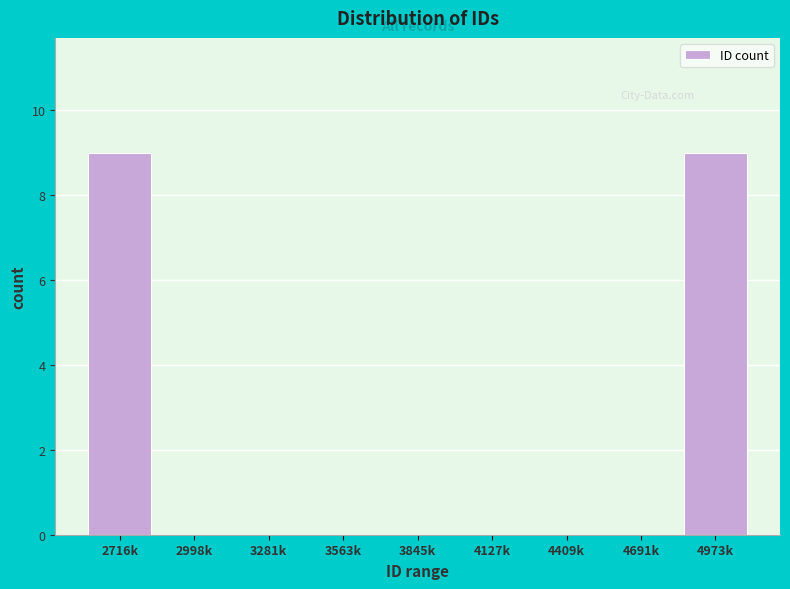

Reading left to right, transcribe all the data shown in this chart.

2716k=9	2998k=0	3281k=0	3563k=0	3845k=0	4127k=0	4409k=0	4691k=0	4973k=9